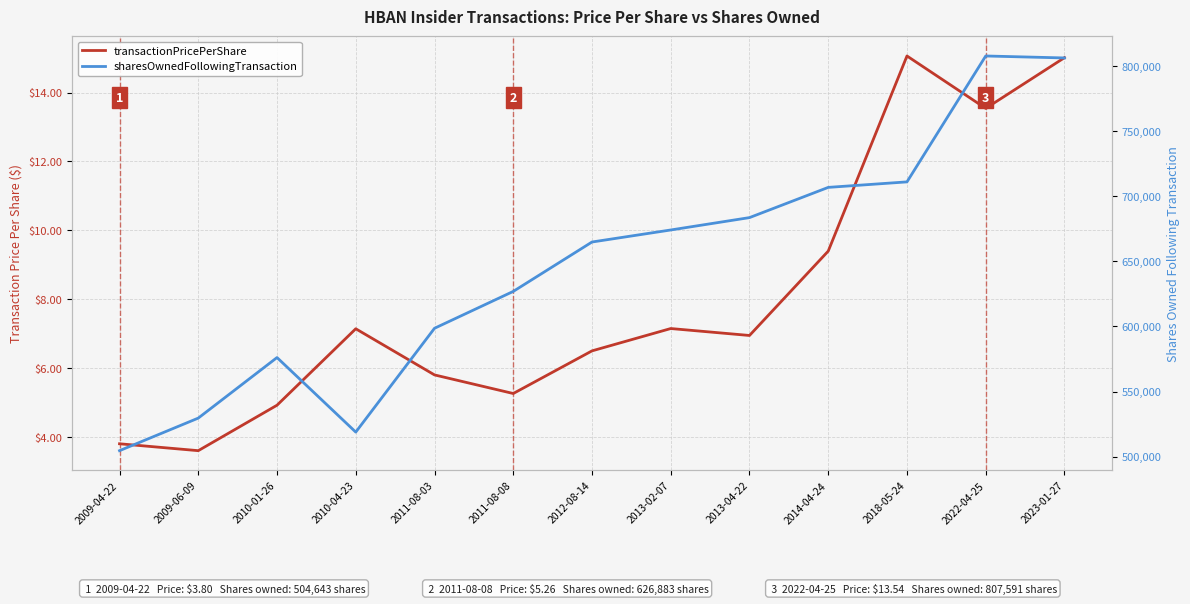

How many interior local peaks does the transactionPricePerShare series have?

3